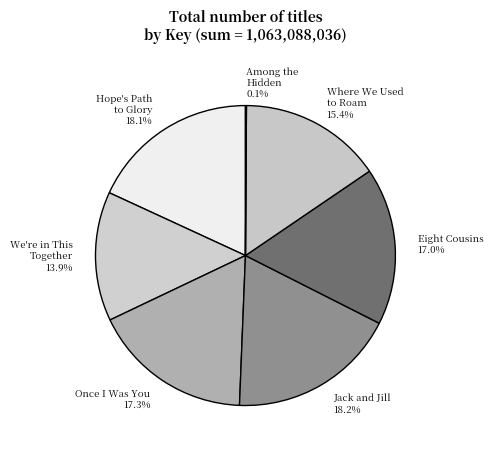

What percentage is the Eight Cousins slice, to the nearest percent?

17%